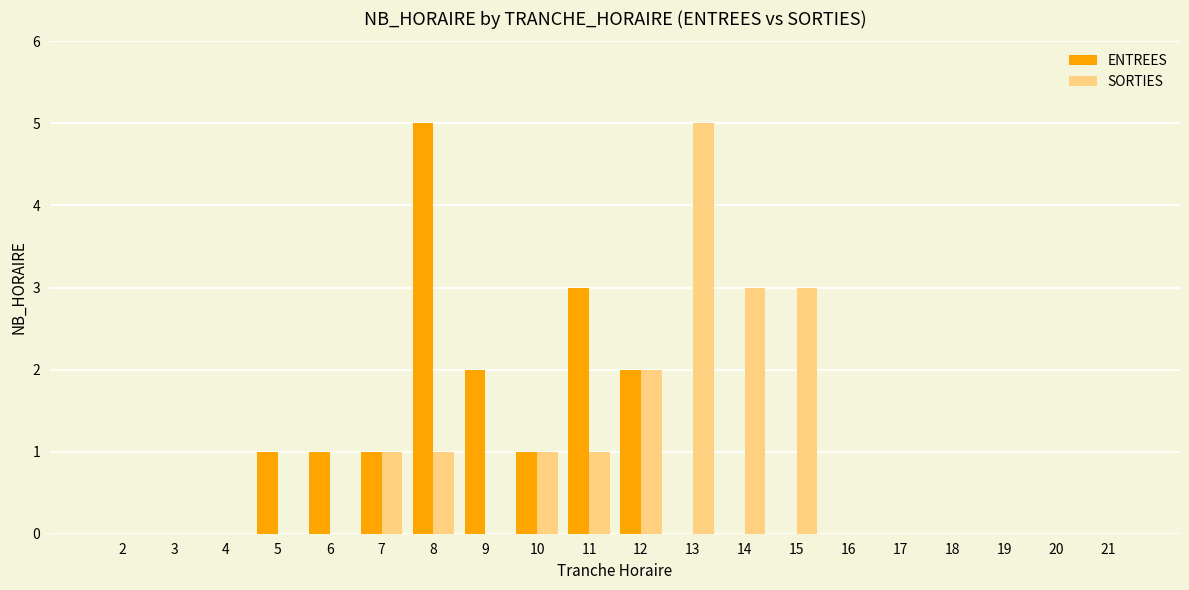

Reading right to left, list all the values displayed in this chart.

ENTREES: 0	0	0	0	0	0	0	0	0	2	3	1	2	5	1	1	1	0	0	0
SORTIES: 0	0	0	0	0	0	3	3	5	2	1	1	0	1	1	0	0	0	0	0